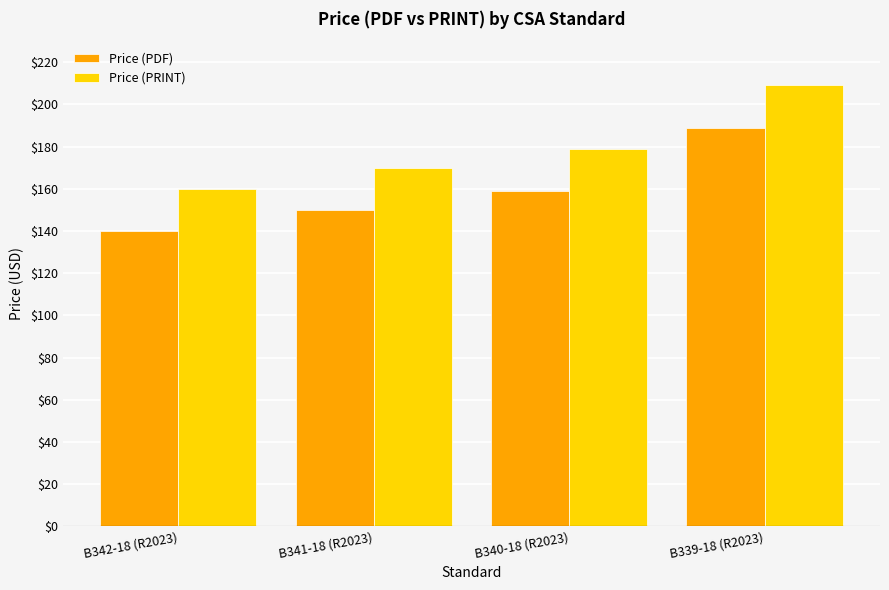

What is the spread (max minus min) of values at B340-18 (R2023)?

20